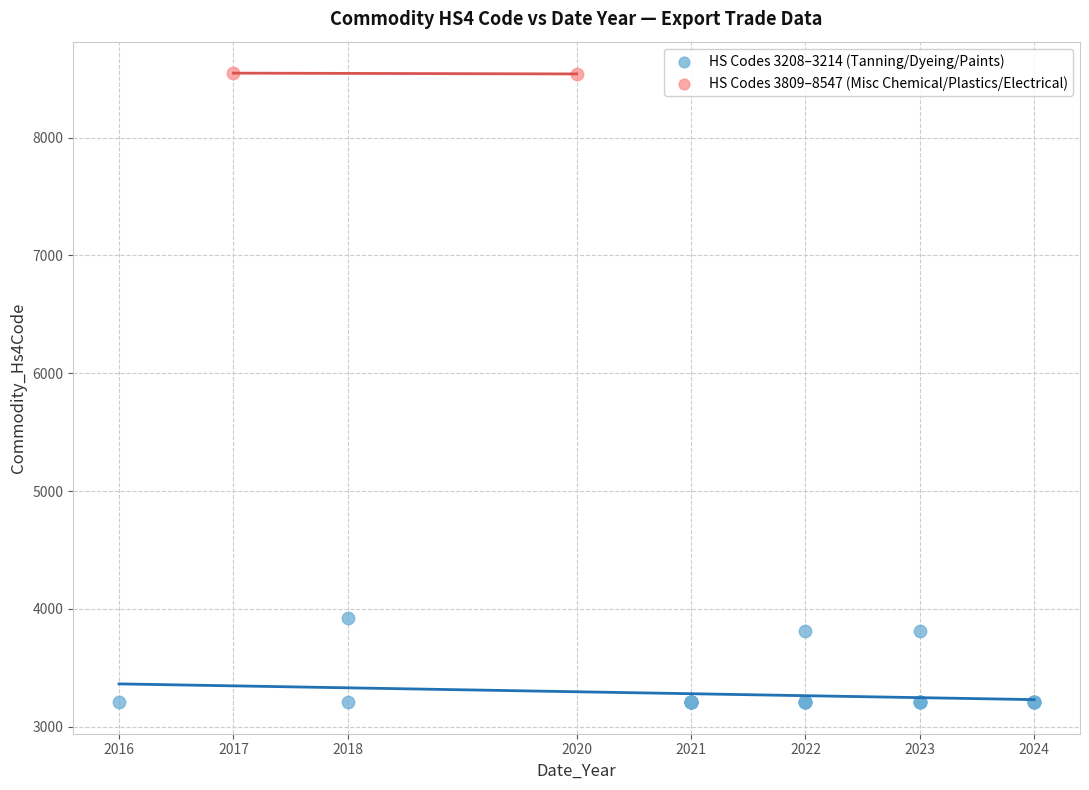

What are all the series names shown in the legend?

HS Codes 3208–3214 (Tanning/Dyeing/Paints), HS Codes 3809–8547 (Misc Chemical/Plastics/Electrical)